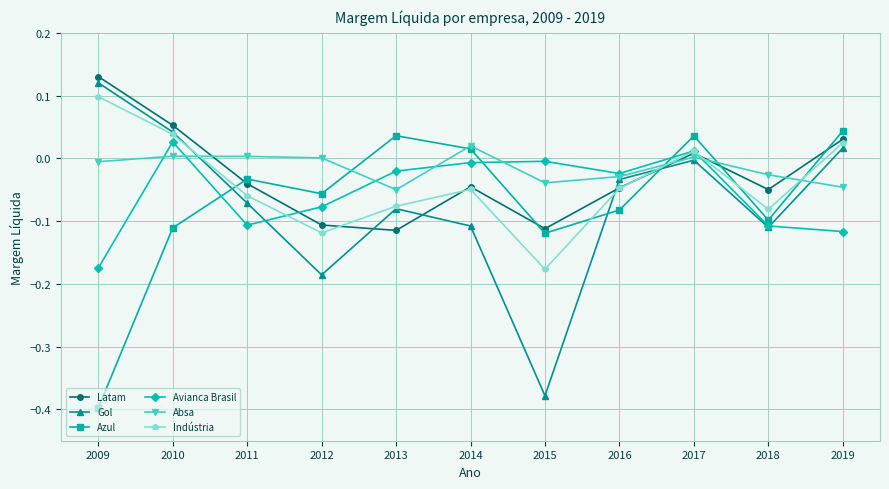

Is it true that Latam equals -0.1 at 2012?

True